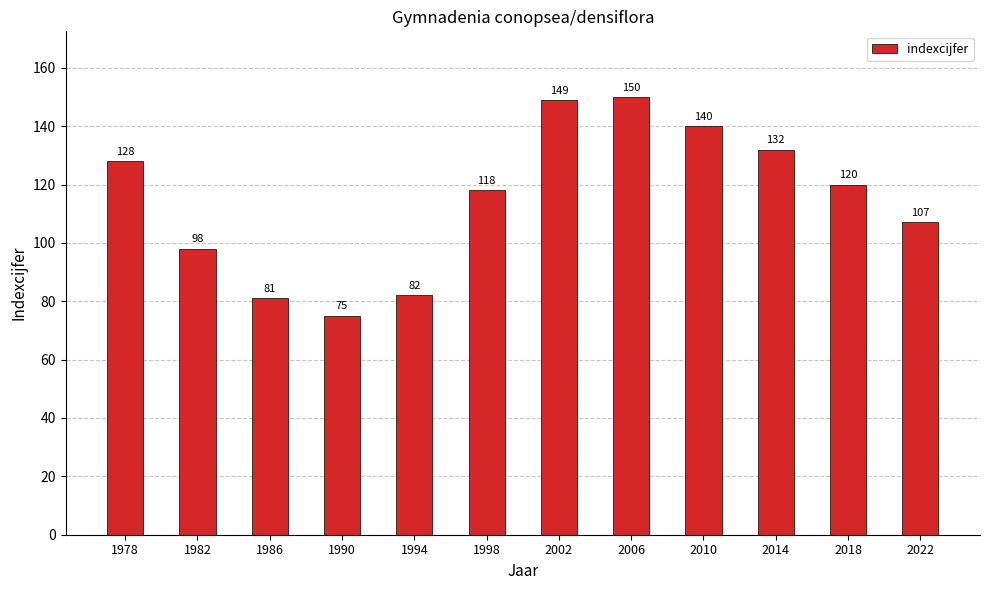

How many series are shown in this chart?

1